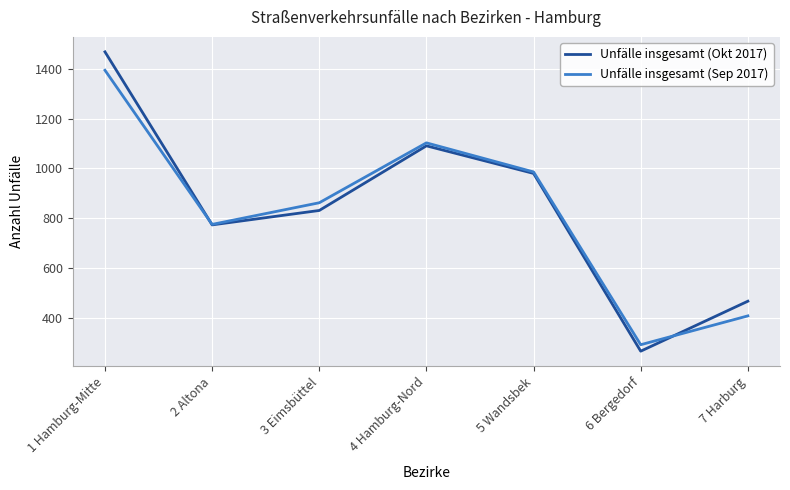

Reading left to right, transcribe all the data shown in this chart.

Unfälle insgesamt (Okt 2017): 1 Hamburg-Mitte=1469	2 Altona=773	3 Eimsbüttel=831	4 Hamburg-Nord=1091	5 Wandsbek=980	6 Bergedorf=265	7 Harburg=466
Unfälle insgesamt (Sep 2017): 1 Hamburg-Mitte=1395	2 Altona=775	3 Eimsbüttel=862	4 Hamburg-Nord=1103	5 Wandsbek=986	6 Bergedorf=291	7 Harburg=407